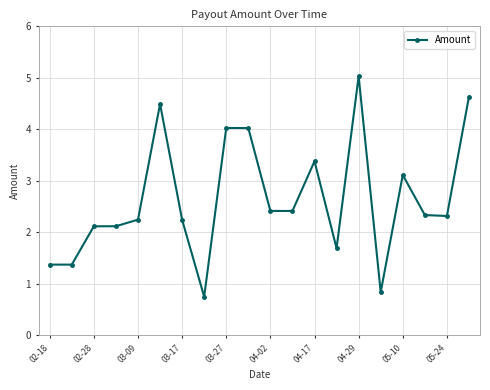

Reading right to left, what are all the values shown in this chart?

4.6	2.3	2.3	3.1	0.8	5.0	1.7	3.4	2.4	2.4	4.0	4.0	0.7	2.2	4.5	2.2	2.1	2.1	1.4	1.4